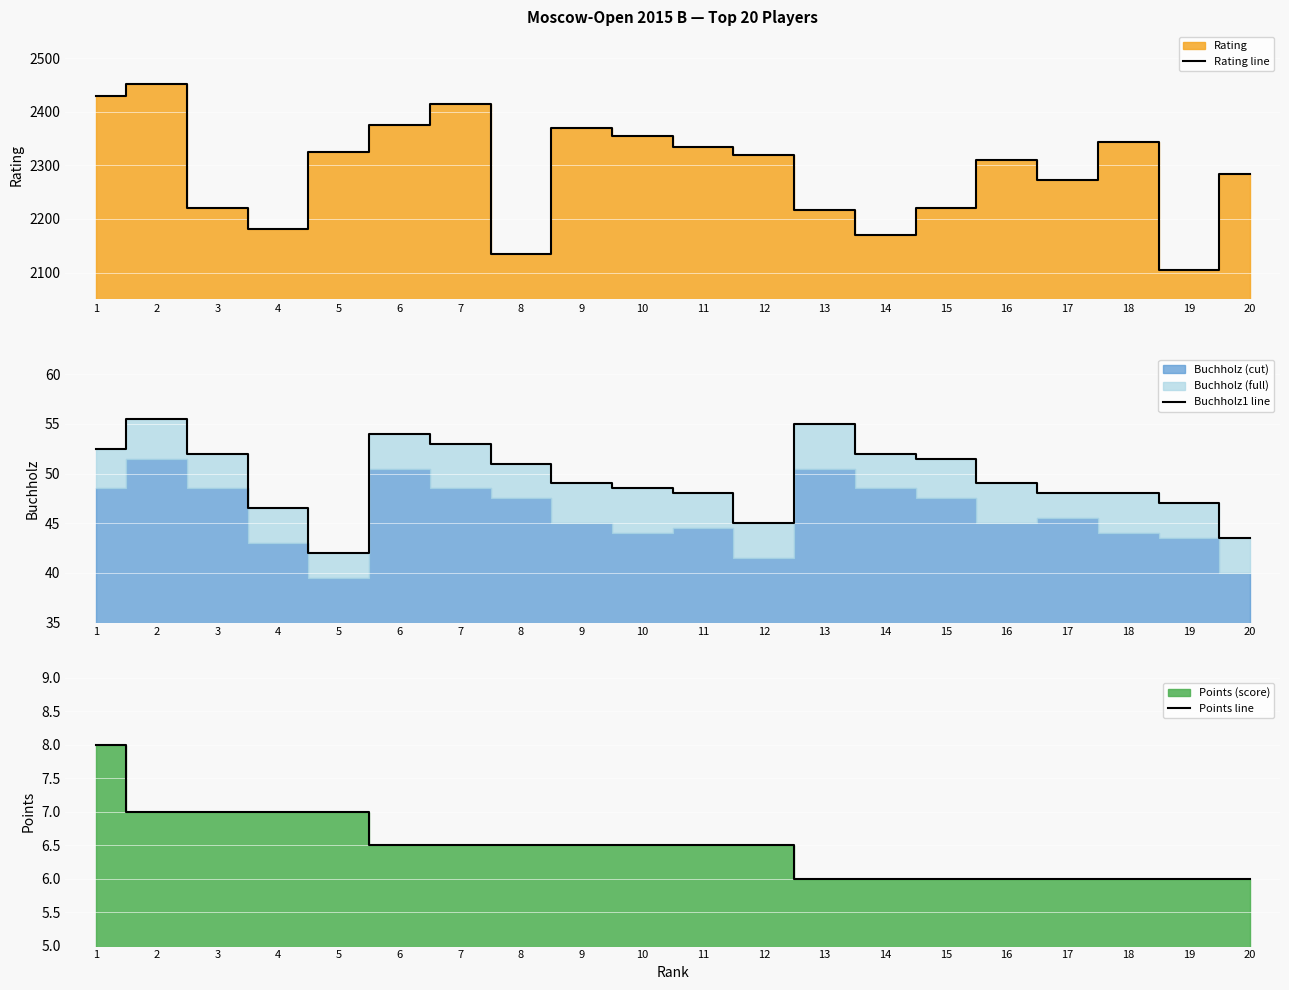

What is the sum of all Rating line values?

45829